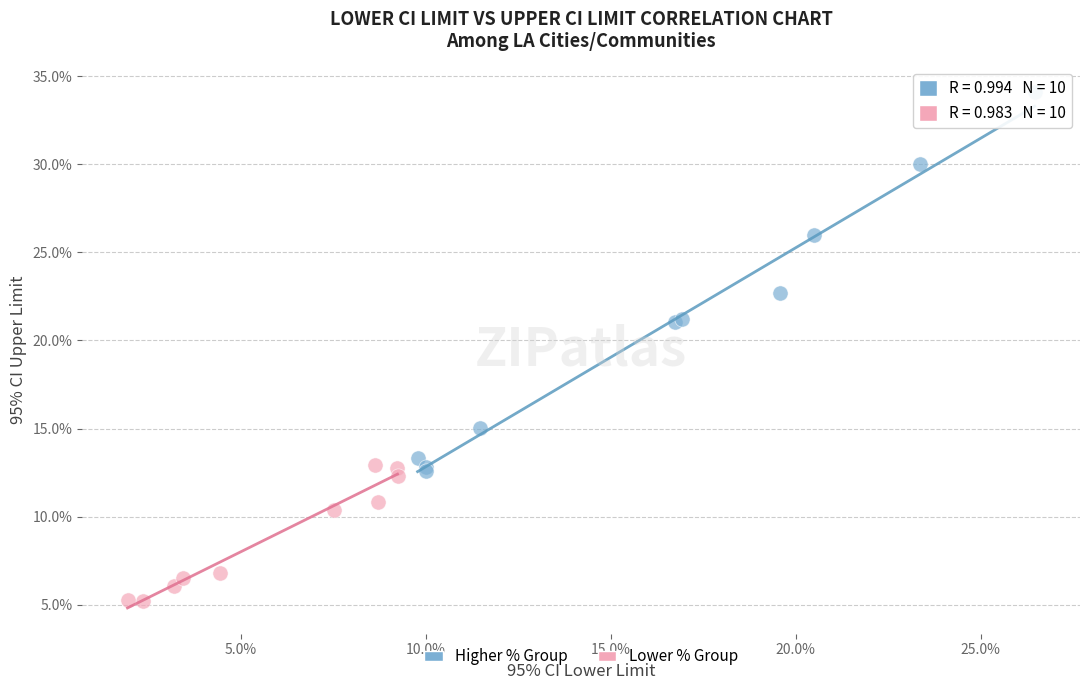

Which series contains the lowest Y value?

Lower % Group